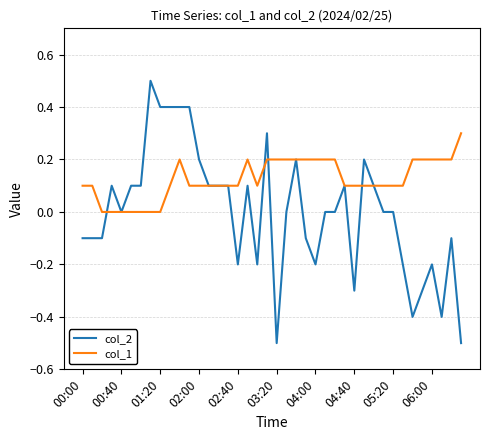

Which series has the largest total across all categories?

col_1